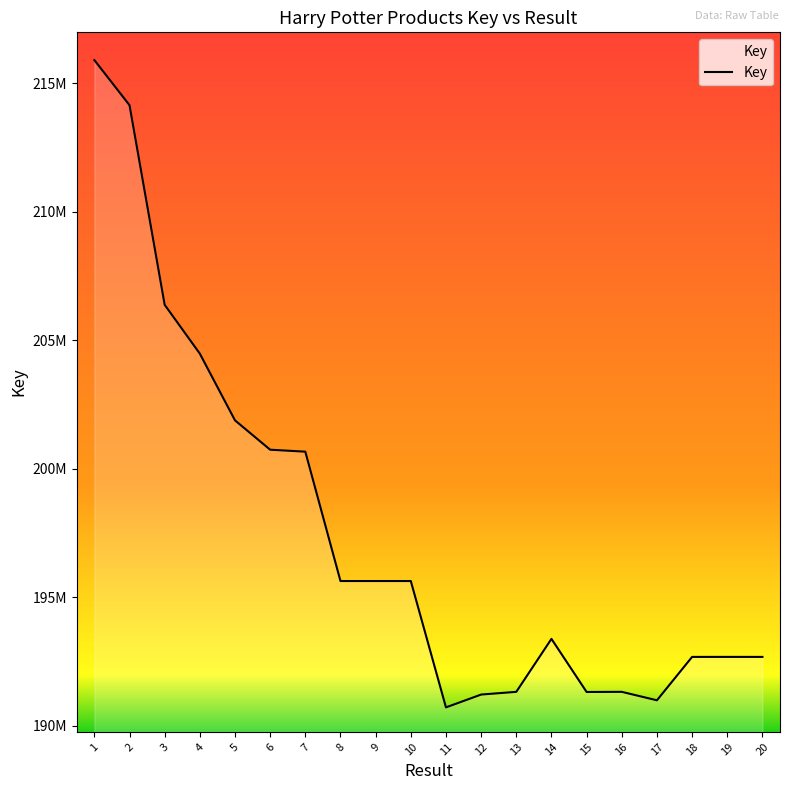

Does the chart have visible grid lines?

No